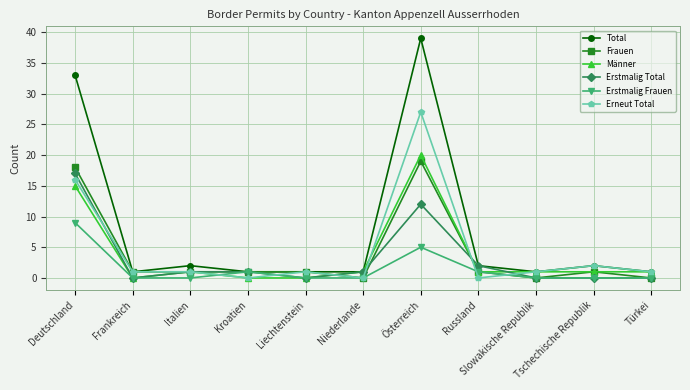

How many data points in Erstmalig Total are less than 1?

5